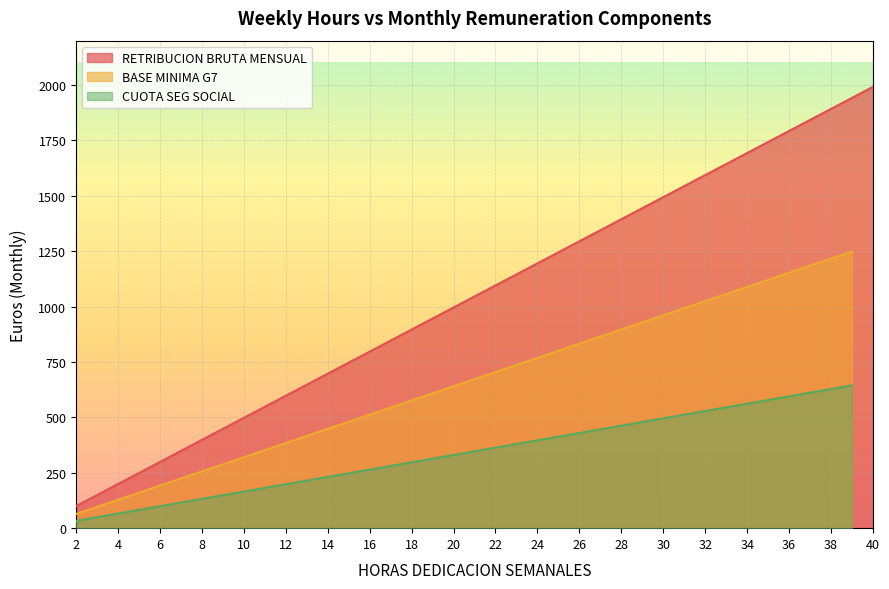

Reading left to right, list all the values displayed in this chart.

RETRIBUCION BRUTA MENSUAL: 99.6	149.4	199.2	249.0	298.8	348.6	398.4	448.1	497.9	547.7	597.5	647.3	697.1	746.9	796.7	846.5	896.3	946.1	995.9	1045.7	1095.5	1145.3	1195.1	1244.8	1294.7	1344.4	1394.2	1444.0	1493.8	1543.6	1593.4	1643.2	1693.0	1742.8	1792.6	1842.4	1892.2	1942.0	1991.8
BASE MINIMA G7: 64.0	96.1	128.1	160.1	192.1	224.2	256.2	288.2	320.2	352.2	384.3	416.3	448.3	480.3	512.4	544.4	576.4	608.4	640.5	672.5	704.5	736.5	768.5	800.6	832.6	864.6	896.6	928.6	960.7	992.7	1024.7	1056.7	1088.8	1120.8	1152.8	1184.8	1216.8	1248.9	0.0
CUOTA SEG SOCIAL: 33.0	49.6	66.1	82.6	99.1	115.7	132.2	148.7	165.2	181.7	198.3	214.8	231.3	247.8	264.4	280.9	297.4	313.9	330.4	347.0	363.5	380.0	396.5	413.0	429.6	446.1	462.6	479.1	495.6	512.2	528.7	545.2	561.7	578.3	594.8	611.3	627.8	644.4	0.0